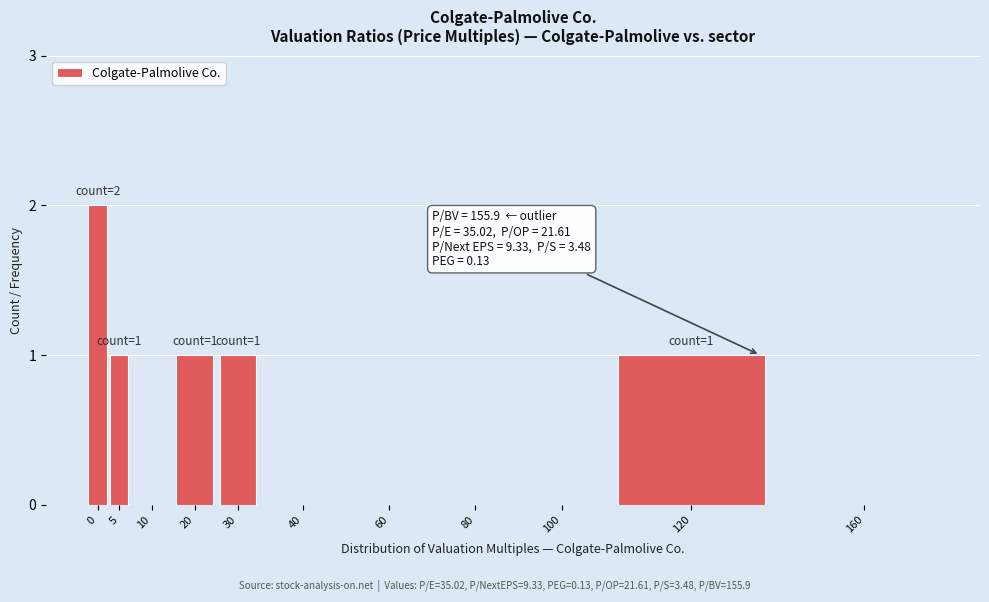

Reading left to right, extract all data points from this chart.

0=2	5=1	10=0	20=1	30=1	40=0	60=0	80=0	100=0	120=1	160=0